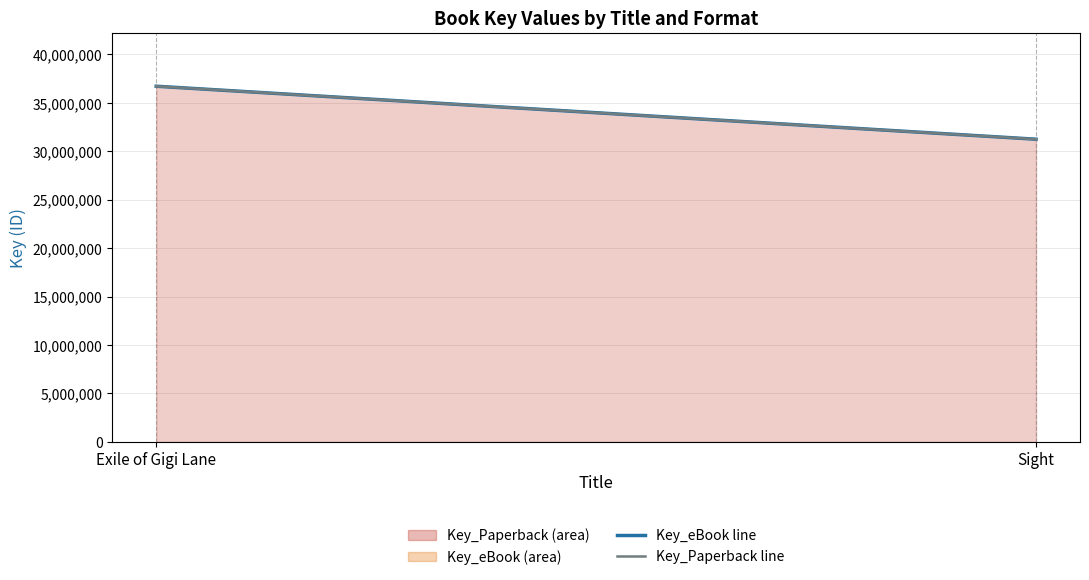

The Key_eBook line series shows 41790683 at Sight. True or false?

False